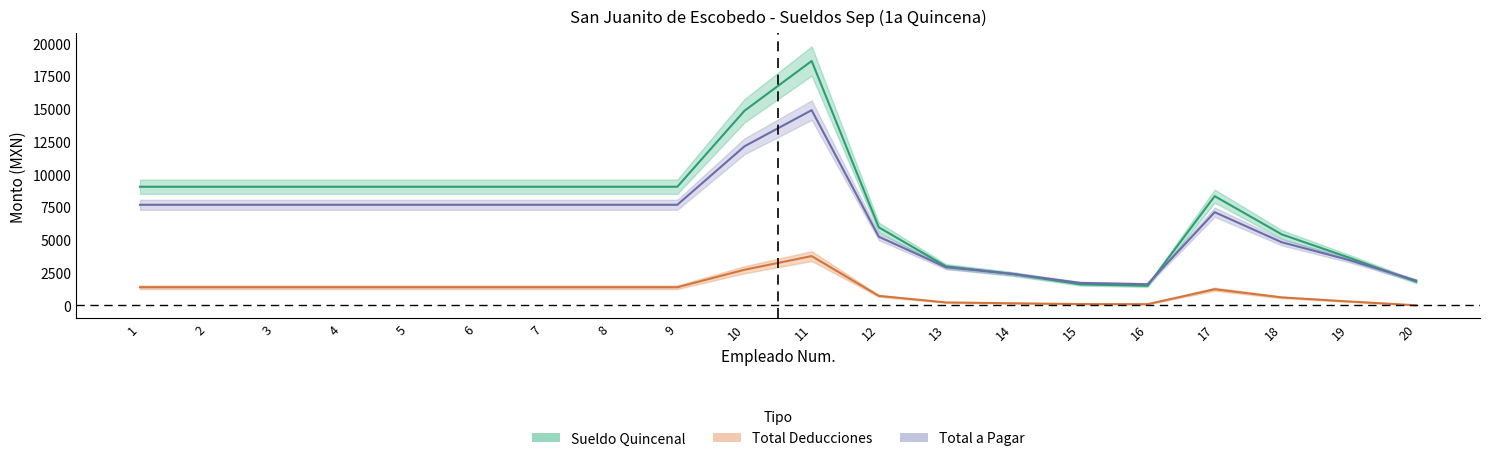

Which series has the largest range (max minus min)?

Sueldo Quincenal